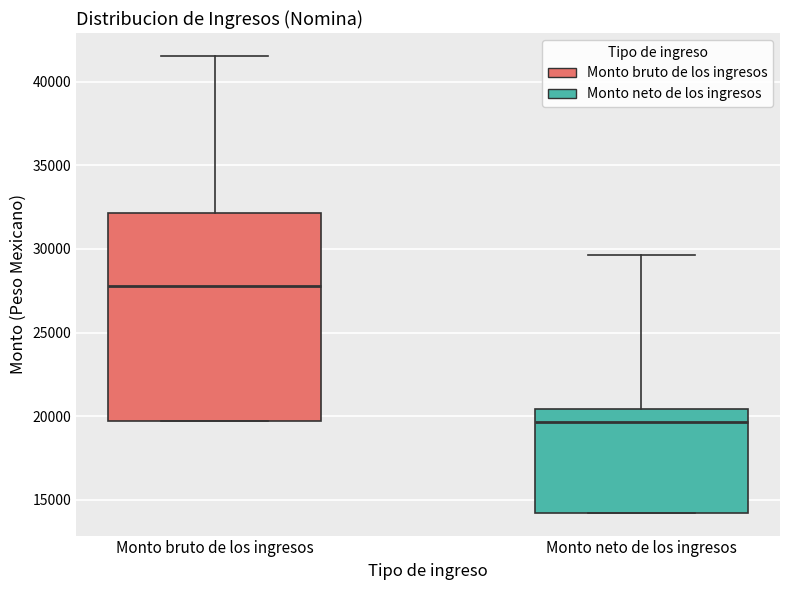

Reading left to right, read every box against the y-axis: the position of its median line, the range the box covers, and the ends of its whiskers. The values are not printed on the chart, so give them approximately, as read against the axis.

Monto bruto de los ingresos: median 28000, box 19500 to 32000, whiskers 19500 to 41500
Monto neto de los ingresos: median 19500, box 14000 to 20500, whiskers 14000 to 29500